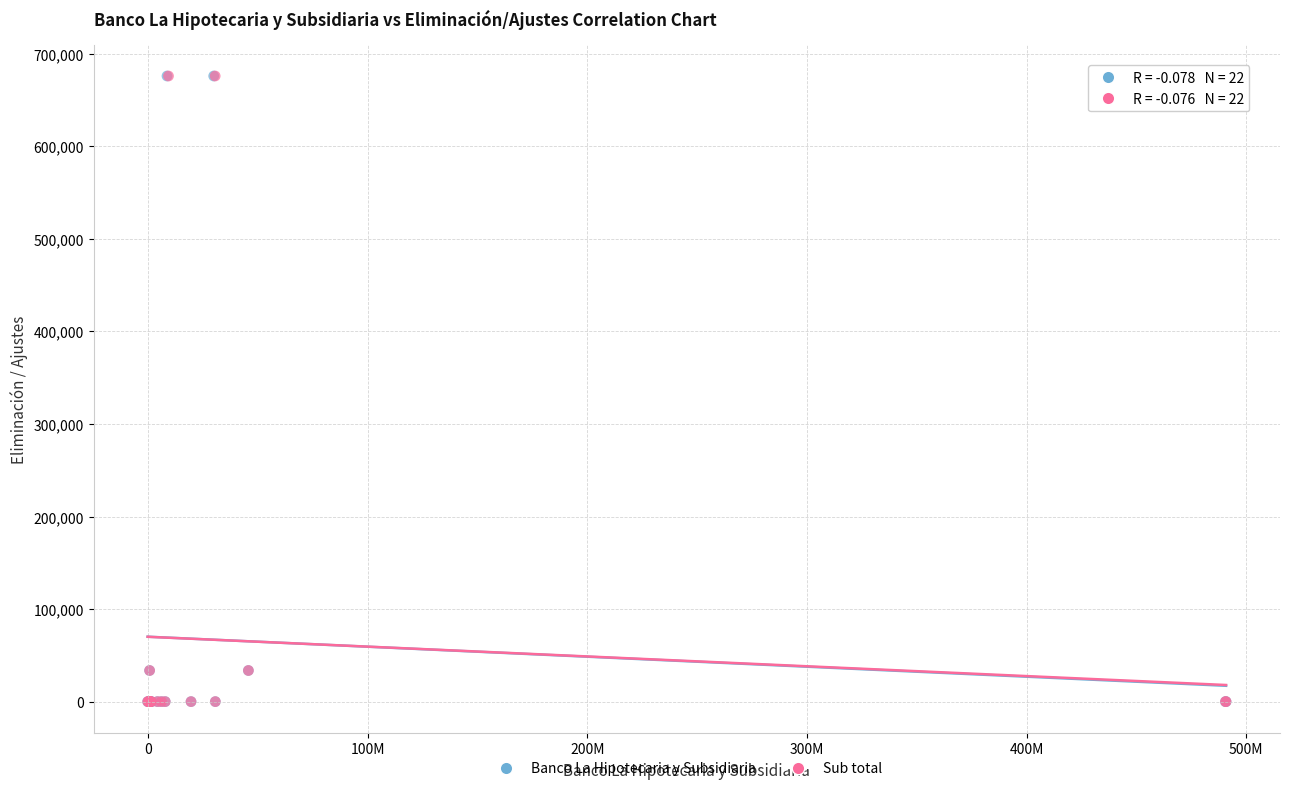

What are all the series names shown in the legend?

Banco La Hipotecaria y Subsidiaria, Sub total